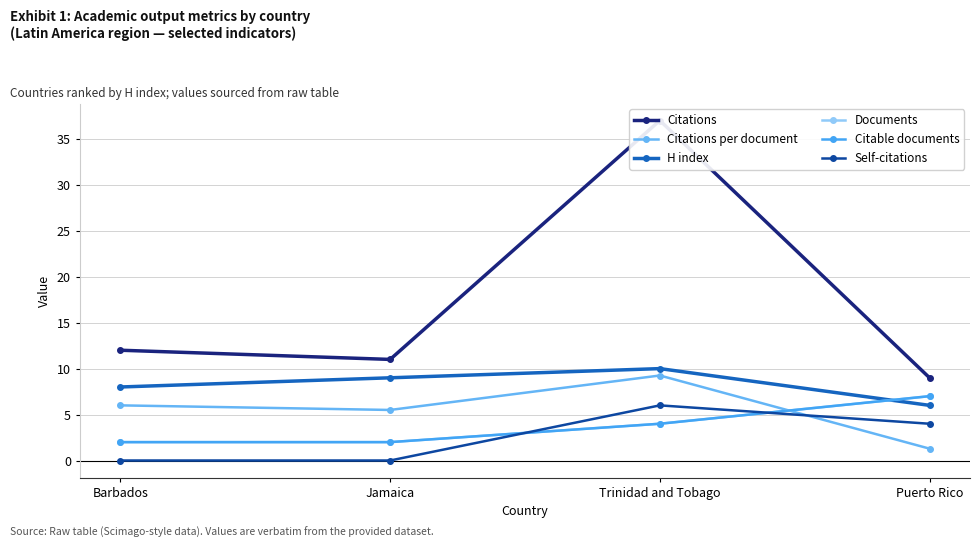

How many times do H index and Documents cross each other?

1